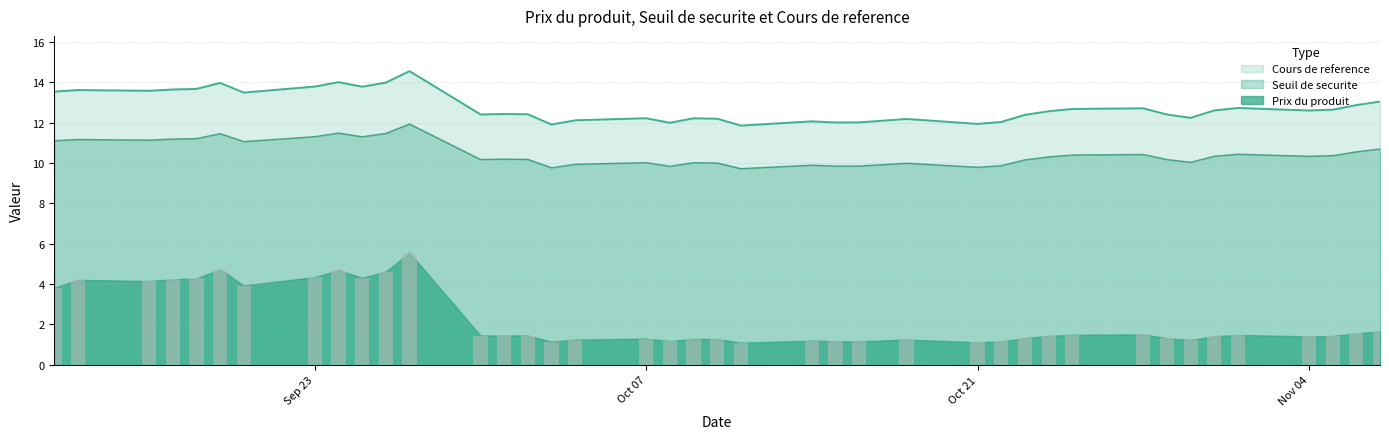

Rank the series by their average value, from lowest to highest.

Prix du produit, Seuil de securite, Cours de reference